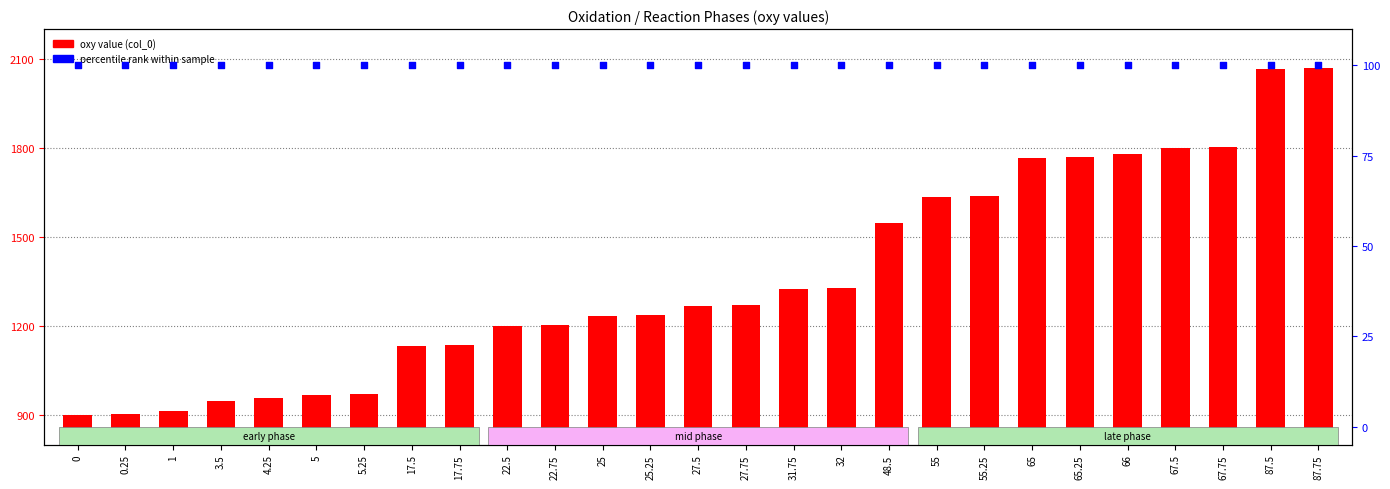

Which series has the largest total across all categories?

col_0 (oxy value)